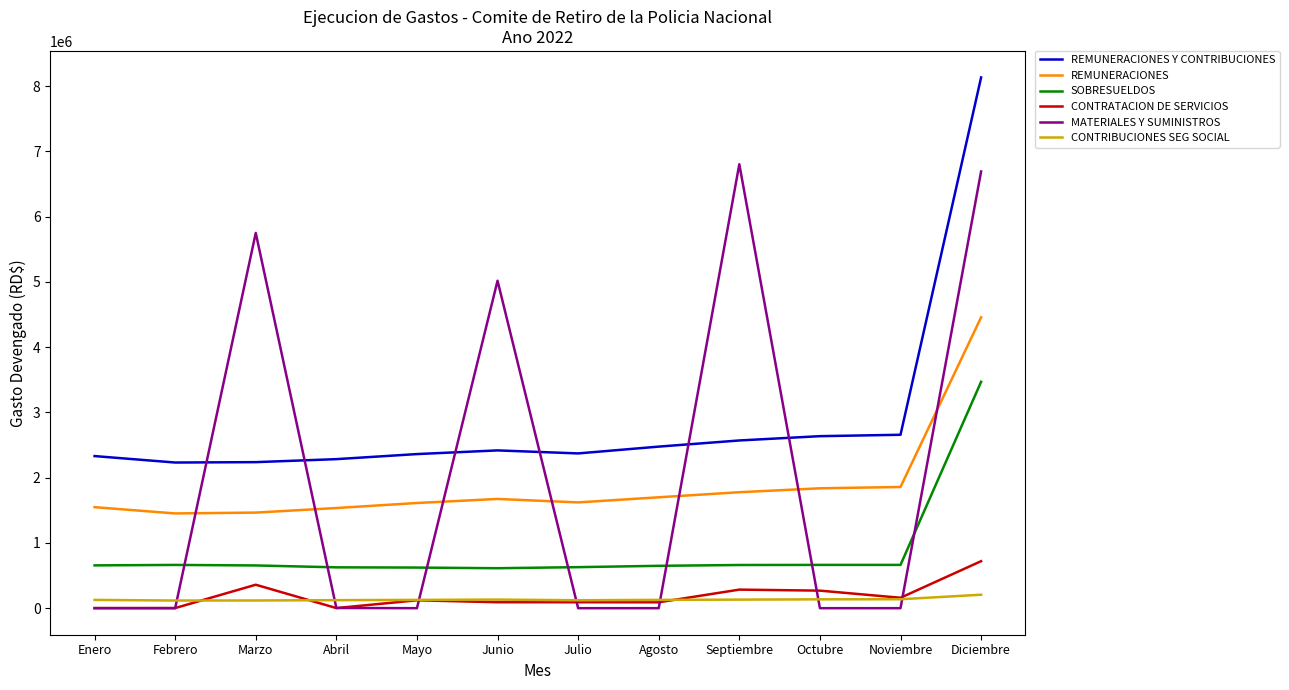

List the series in order of their peak value, highest first.

REMUNERACIONES Y CONTRIBUCIONES, MATERIALES Y SUMINISTROS, REMUNERACIONES, SOBRESUELDOS, CONTRATACION DE SERVICIOS, CONTRIBUCIONES SEG SOCIAL